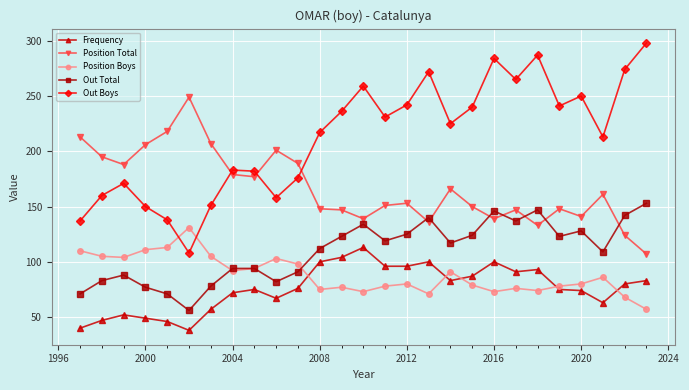

What is the value of the Position Total point at the 12th from the left?

148